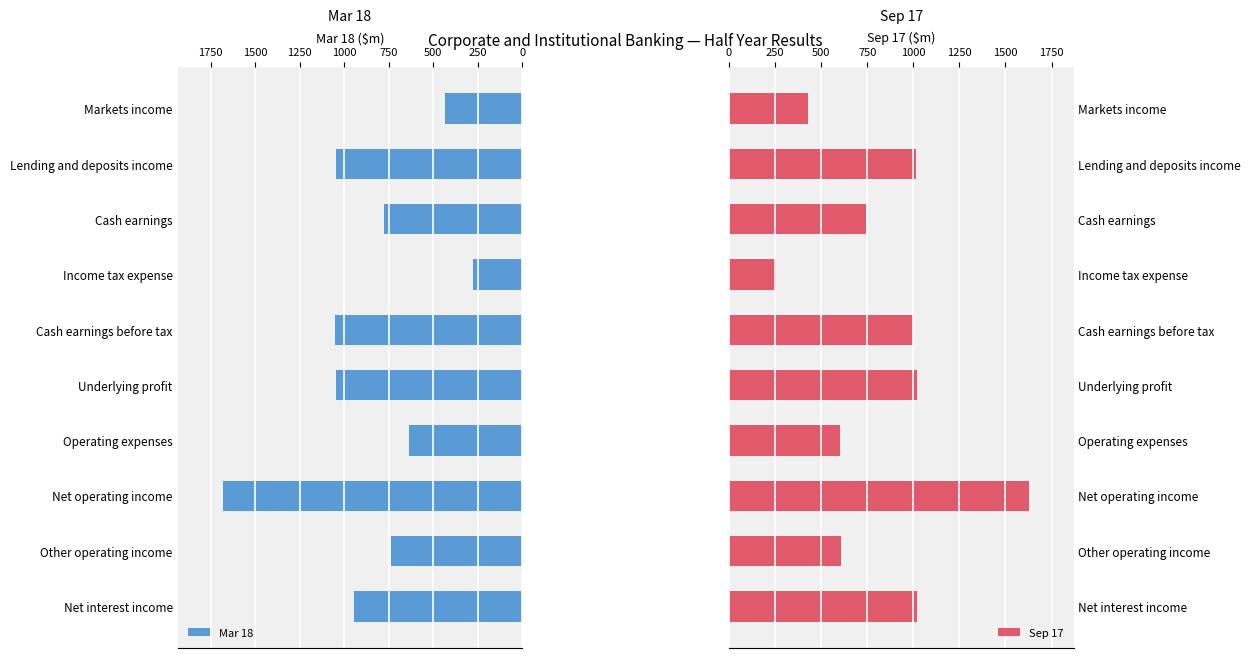

The Sep 17 series shows 744 at Cash earnings. True or false?

True